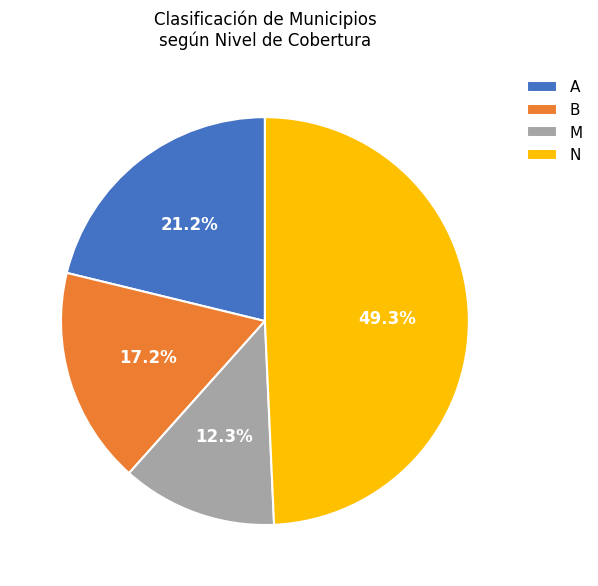

To the nearest percent, what portion does B represent?

17%